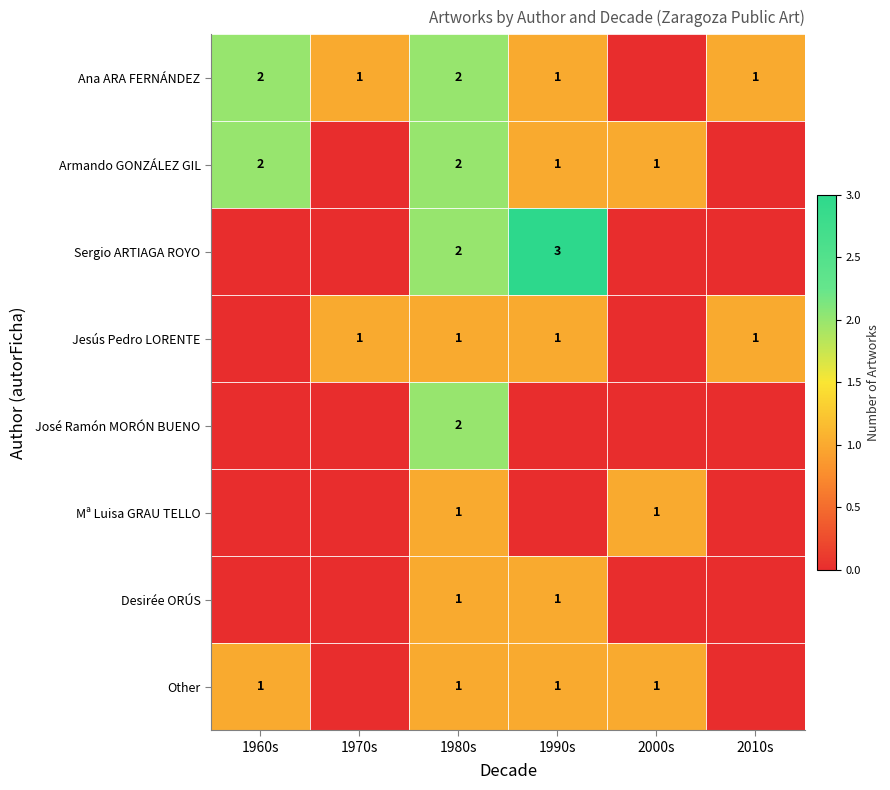

What is the sum of the Ana ARA FERNÁNDEZ values at 1980s and 1990s?

3